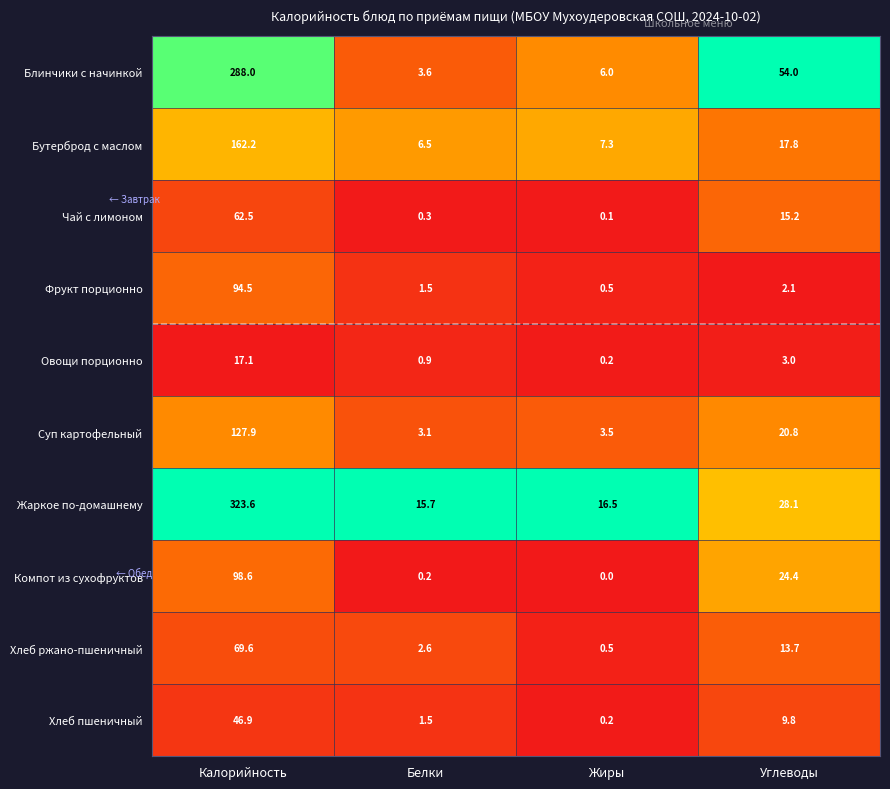

What is the difference between the maximum and minimum values in the Компот из сухофруктов series?

98.6